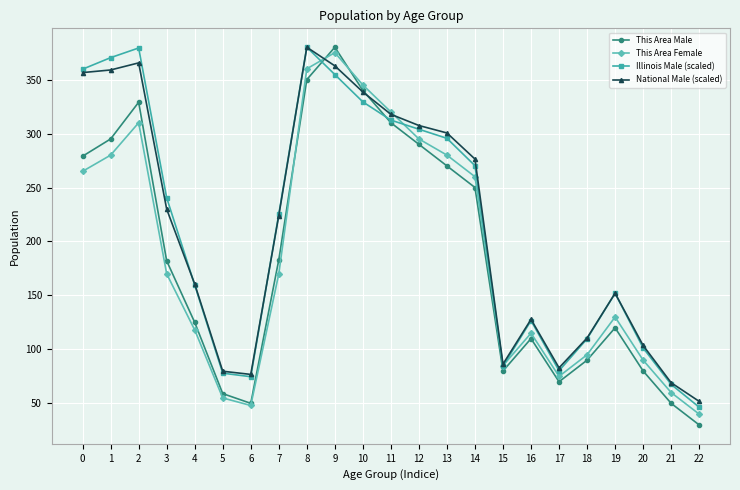

True or false: Illinois Male (scaled) has more than 2 points higher than both neighbors.

True